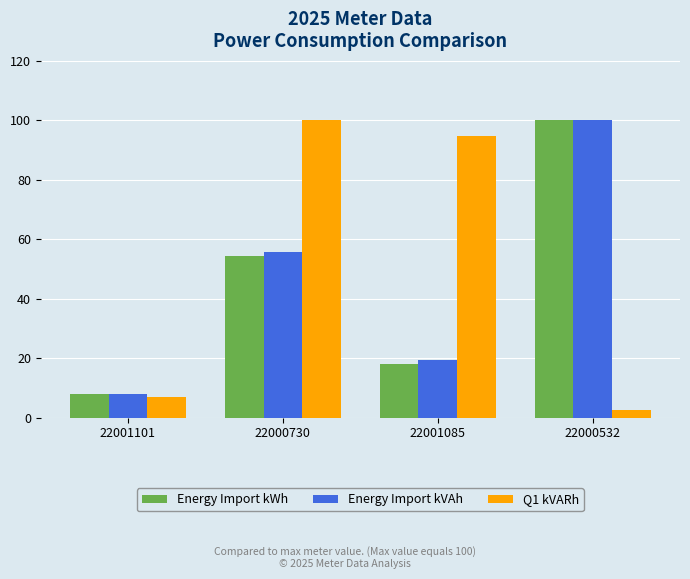

What is the average value of the Q1 kVARh series?

51.1